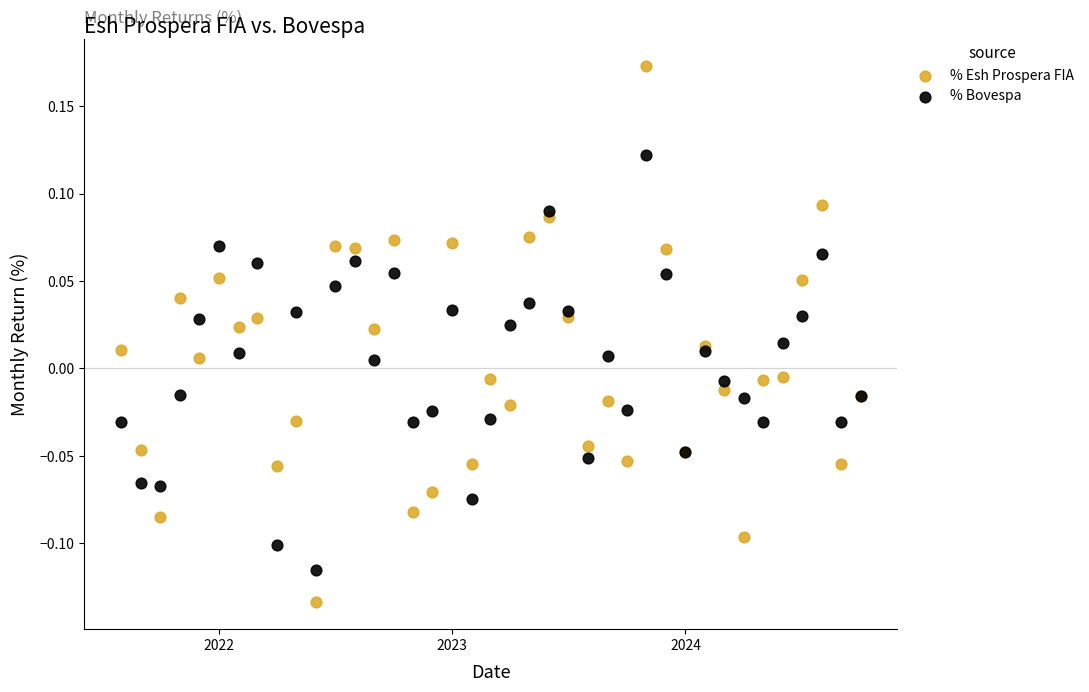

Which series reaches the minimum Y coordinate?

% Esh Prospera FIA